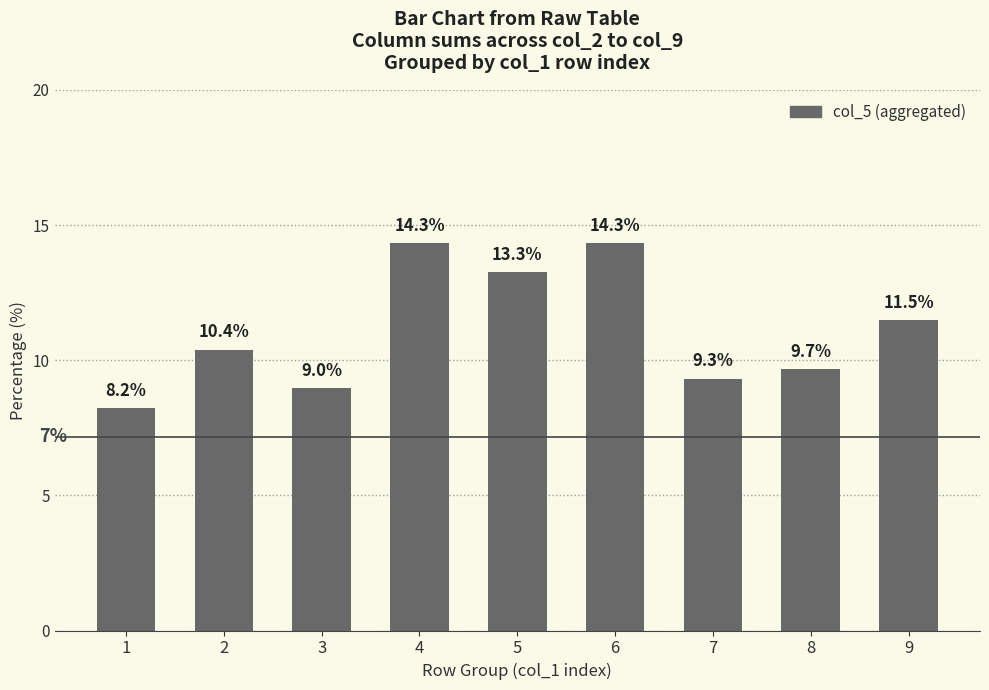

What is the sum of all values?

100.0